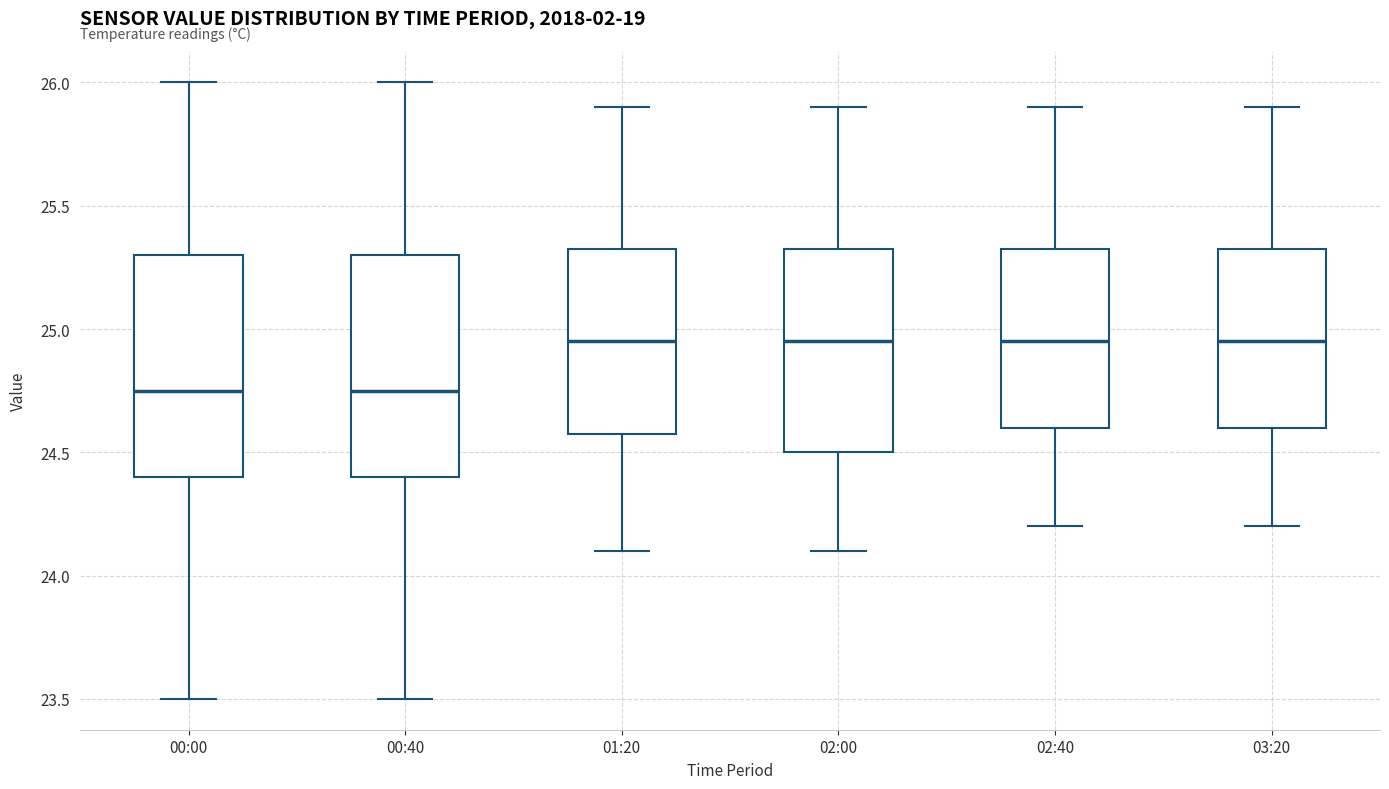

Reading left to right, read every box against the y-axis: the position of its median line, the range the box covers, and the ends of its whiskers. The values are not printed on the chart, so give them approximately, as read against the axis.

00:00: median 24.75, box 24.40 to 25.30, whiskers 23.50 to 26.00
00:40: median 24.75, box 24.40 to 25.30, whiskers 23.50 to 26.00
01:20: median 24.95, box 24.60 to 25.35, whiskers 24.10 to 25.90
02:00: median 24.95, box 24.50 to 25.35, whiskers 24.10 to 25.90
02:40: median 24.95, box 24.60 to 25.35, whiskers 24.20 to 25.90
03:20: median 24.95, box 24.60 to 25.35, whiskers 24.20 to 25.90